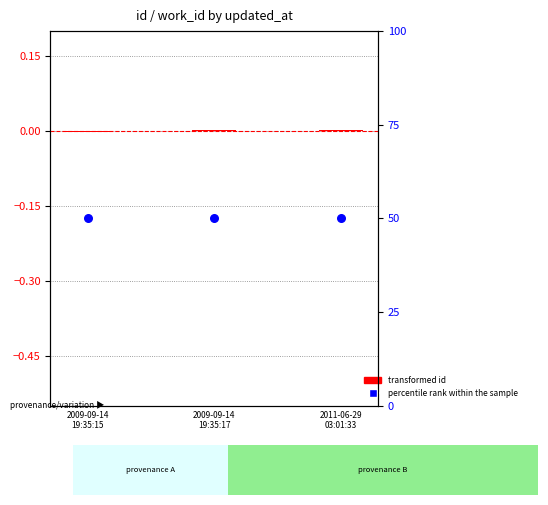

What are all the series names shown in the legend?

transformed id, percentile rank within the sample